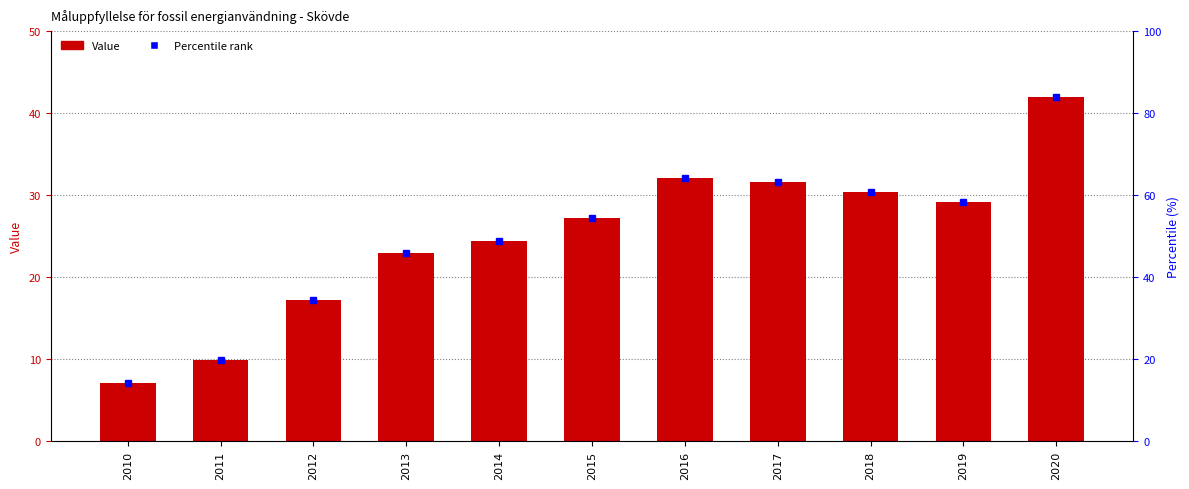

How many categories are shown in the chart?

11